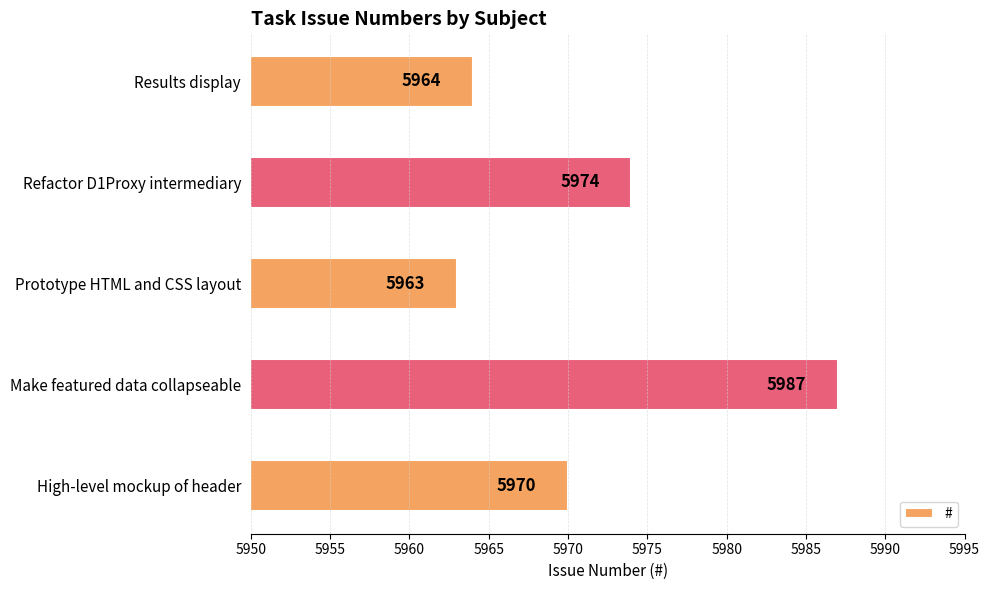

At which category does the chart reach its peak across all series?

Make featured data collapseable